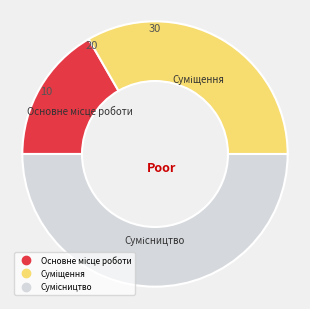

Which has a higher value, Основне місце роботи or Суміщення?

Суміщення